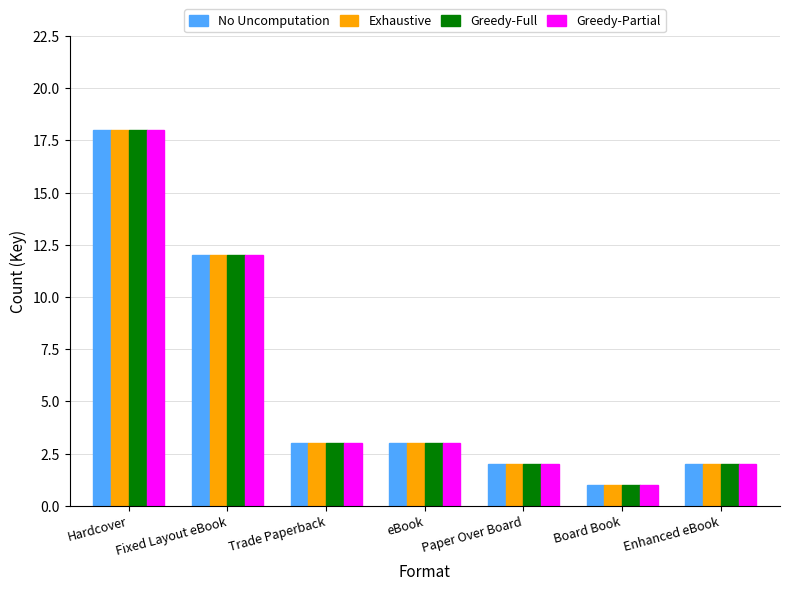

Which category has the lowest value in the Greedy-Full series?

Board Book